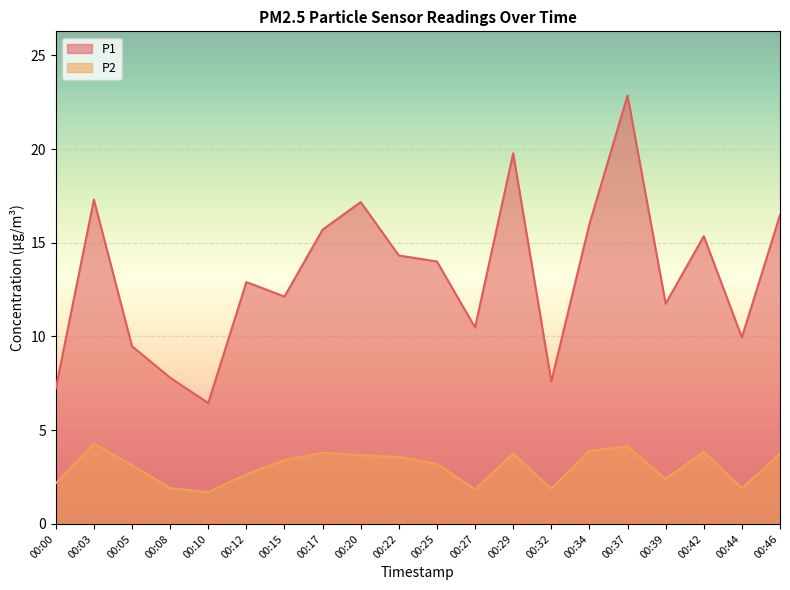

True or false: P1 and P2 intersect in this chart.

False